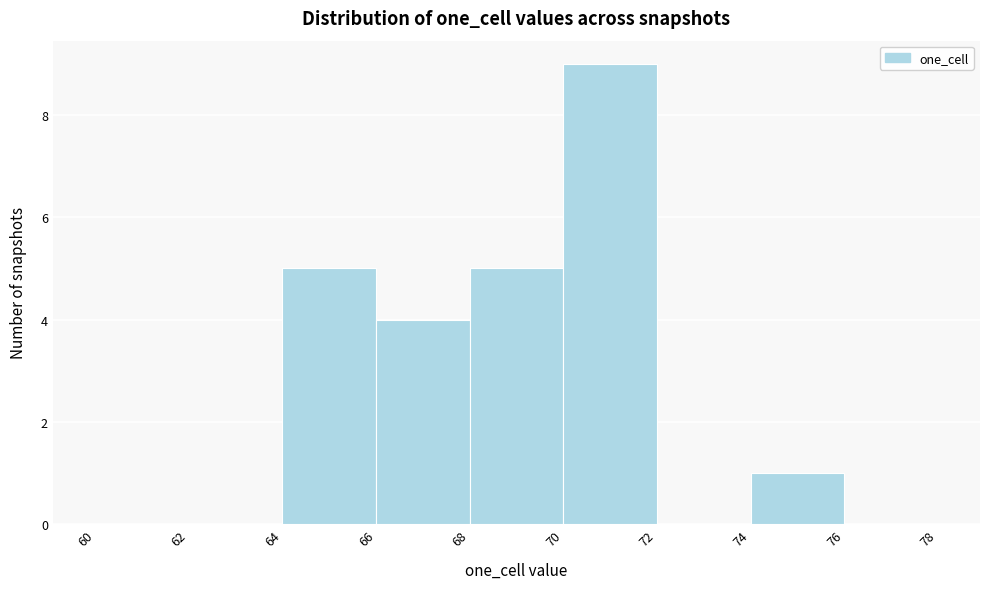

Which range on the x-axis has the tallest bar?

70 to 72